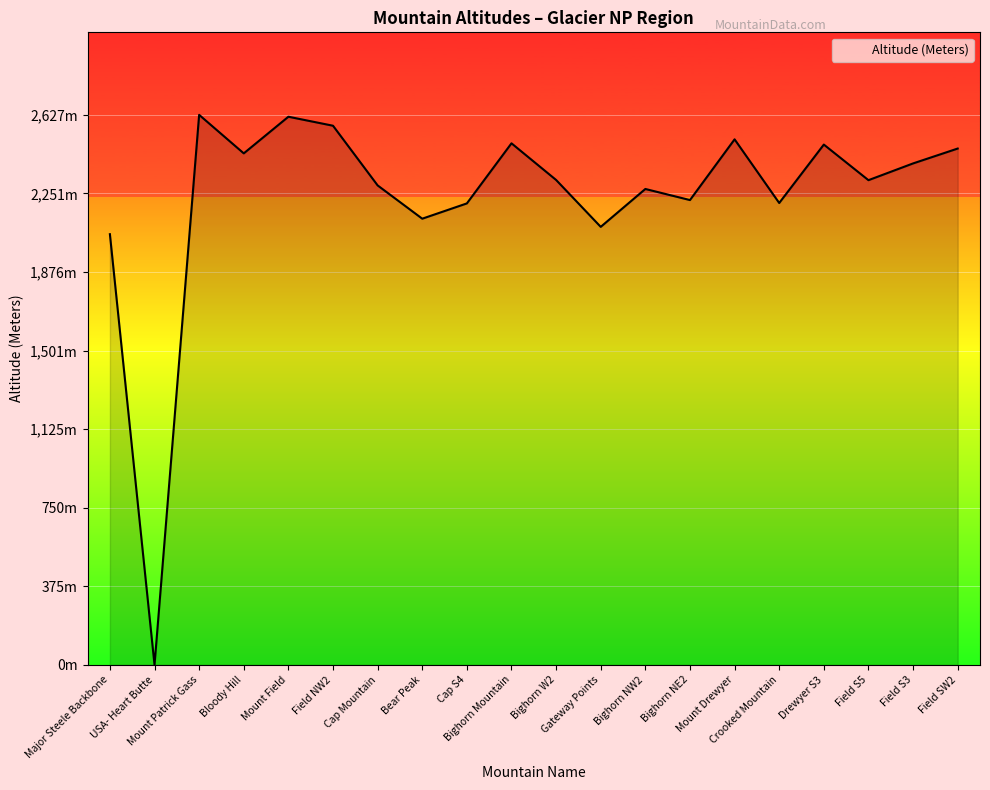

Does the chart display data point markers on the line(s)?

No